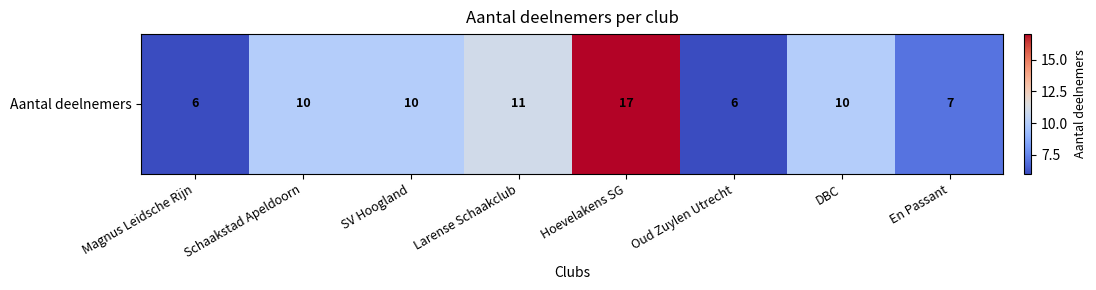

Reading right to left, extract all data points from this chart.

En Passant=7	DBC=10	Oud Zuylen Utrecht=6	Hoevelakens SG=17	Larense Schaakclub=11	SV Hoogland=10	Schaakstad Apeldoorn=10	Magnus Leidsche Rijn=6